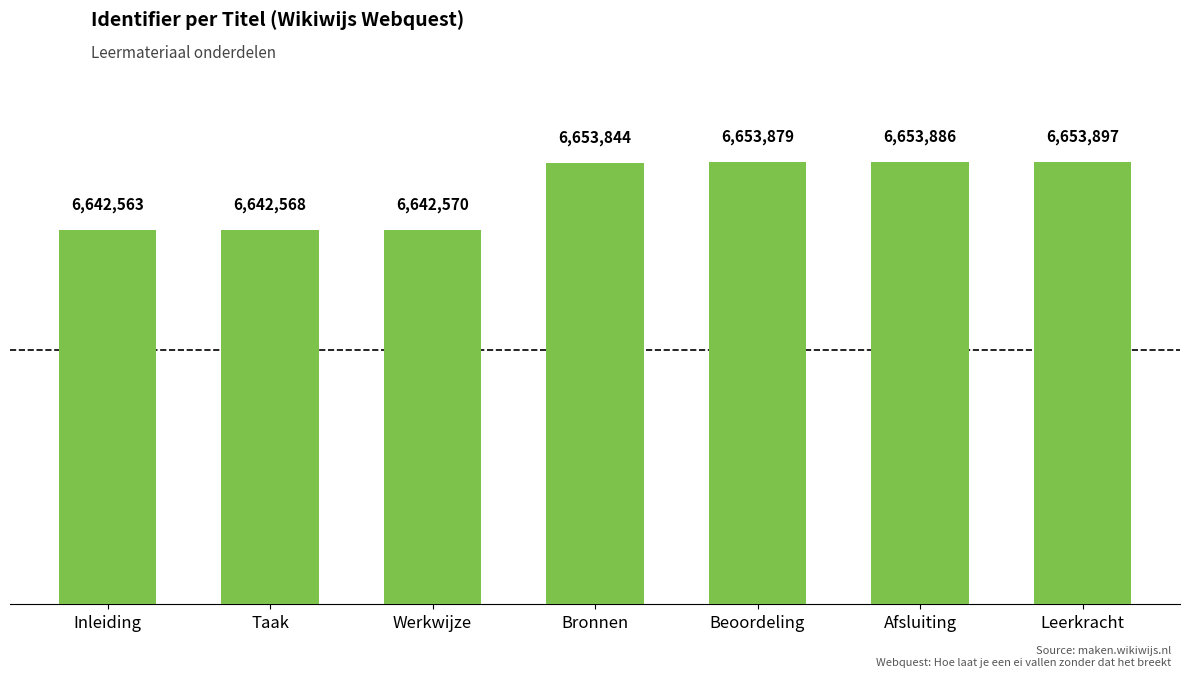

Reading left to right, what are all the values shown in this chart?

Inleiding=6642563	Taak=6642568	Werkwijze=6642570	Bronnen=6653844	Beoordeling=6653879	Afsluiting=6653886	Leerkracht=6653897